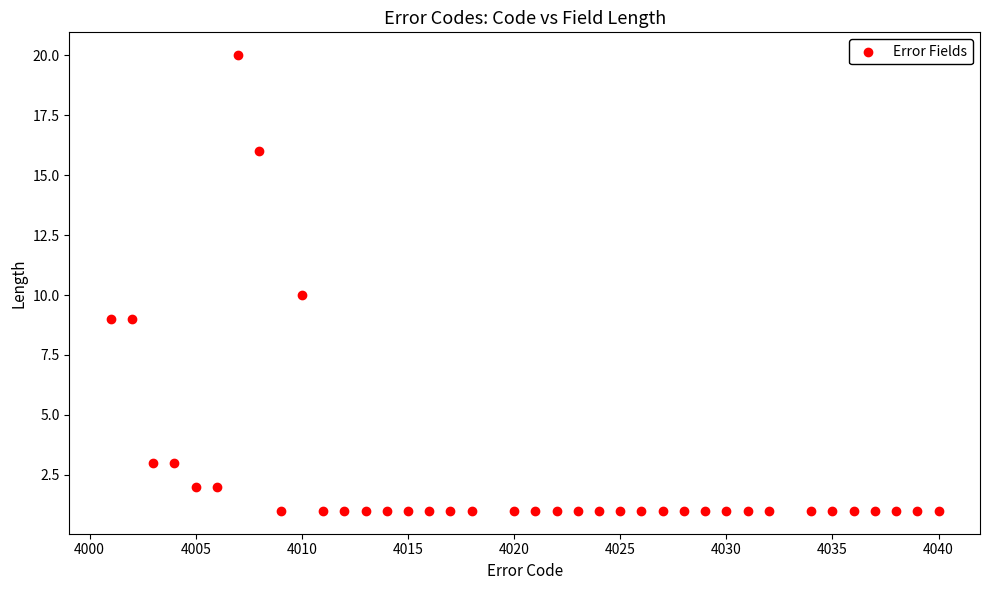

What is the range of Y values (max minus min)?

19